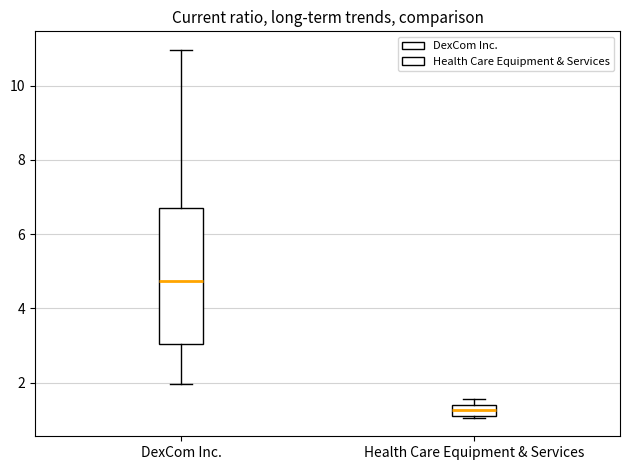

Which box is the tallest, from its lower edge to its upper edge?

DexCom Inc.